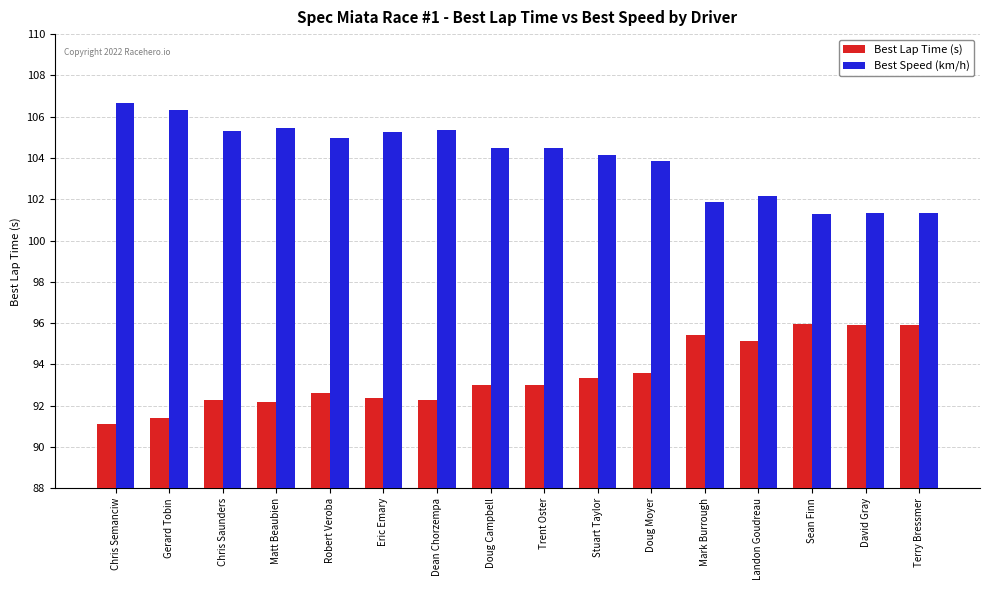

True or false: Best Lap Time (s) has a value of 92.3 at Dean Chorzempa.

True